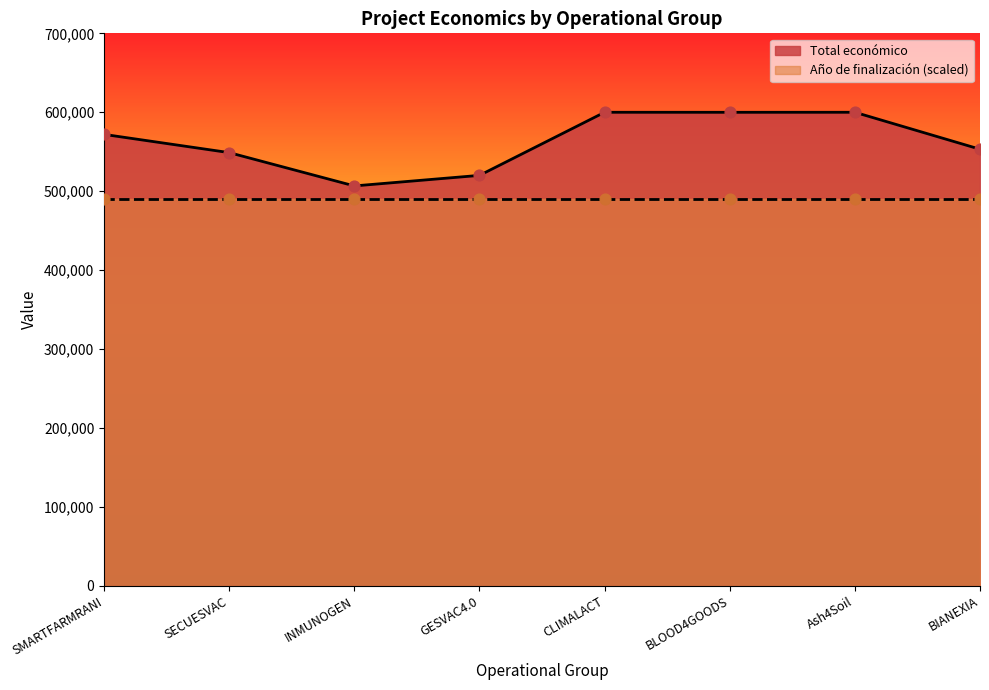

What is the change in value from BLOOD4GOODS to Ash4Soil?

+40